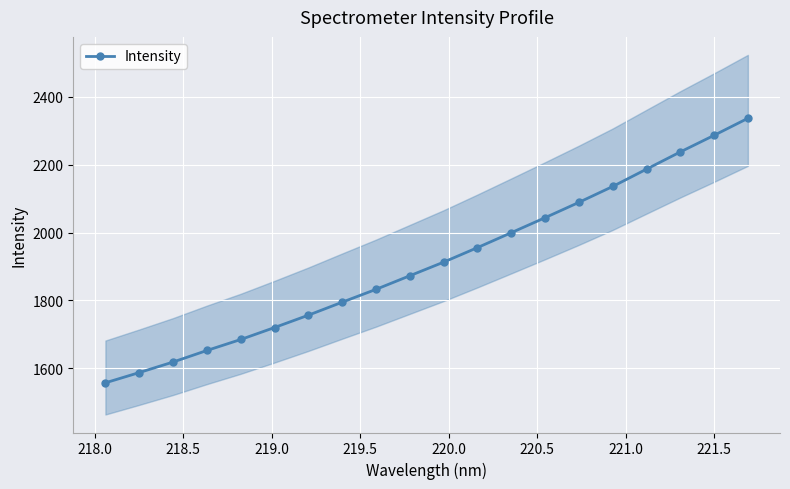

What is the minimum value shown in the chart?

1557.1